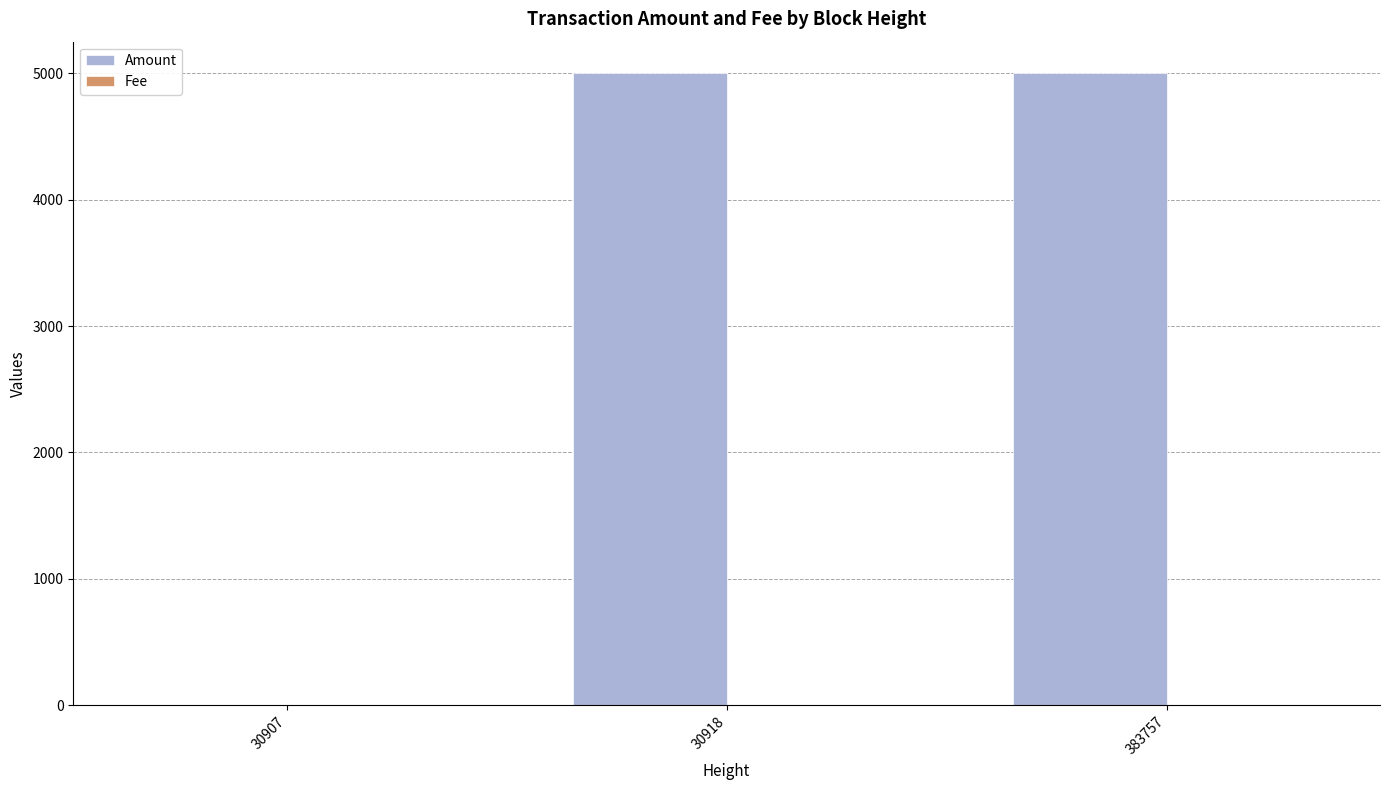

What is the average value of the Amount series?

3333